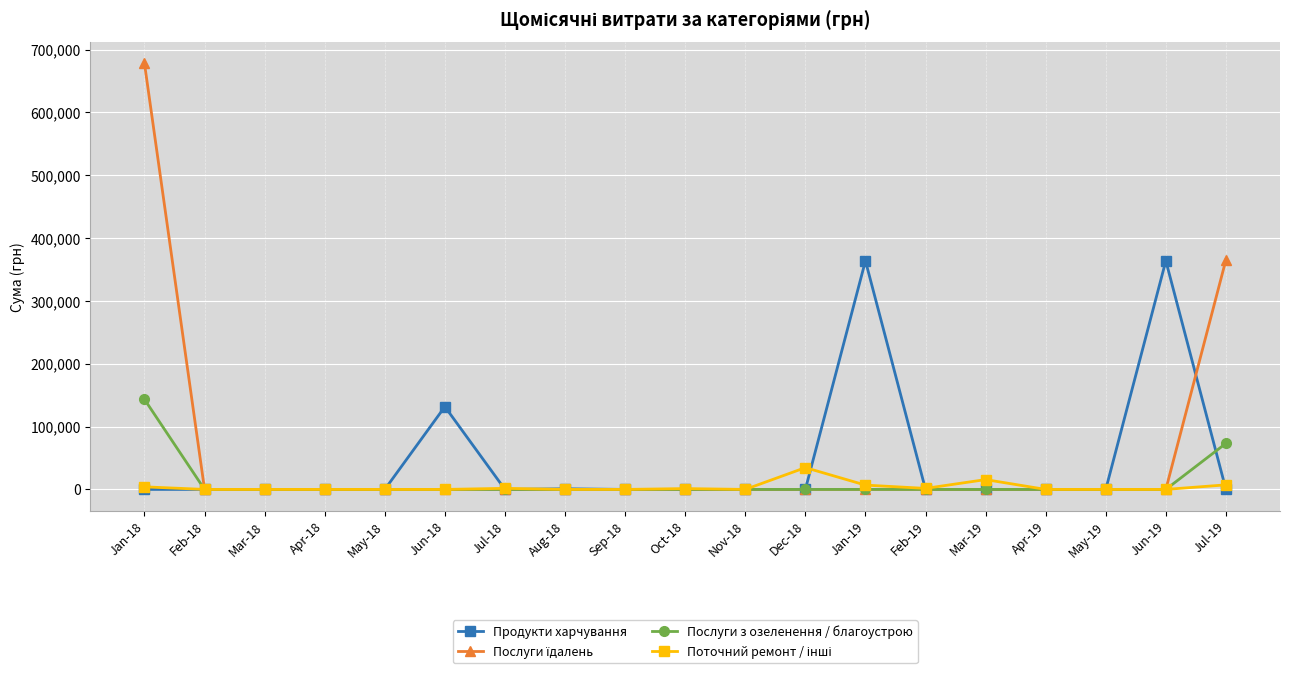

Is it true that Продукти харчування equals 571885.6 at Jan-19?

False